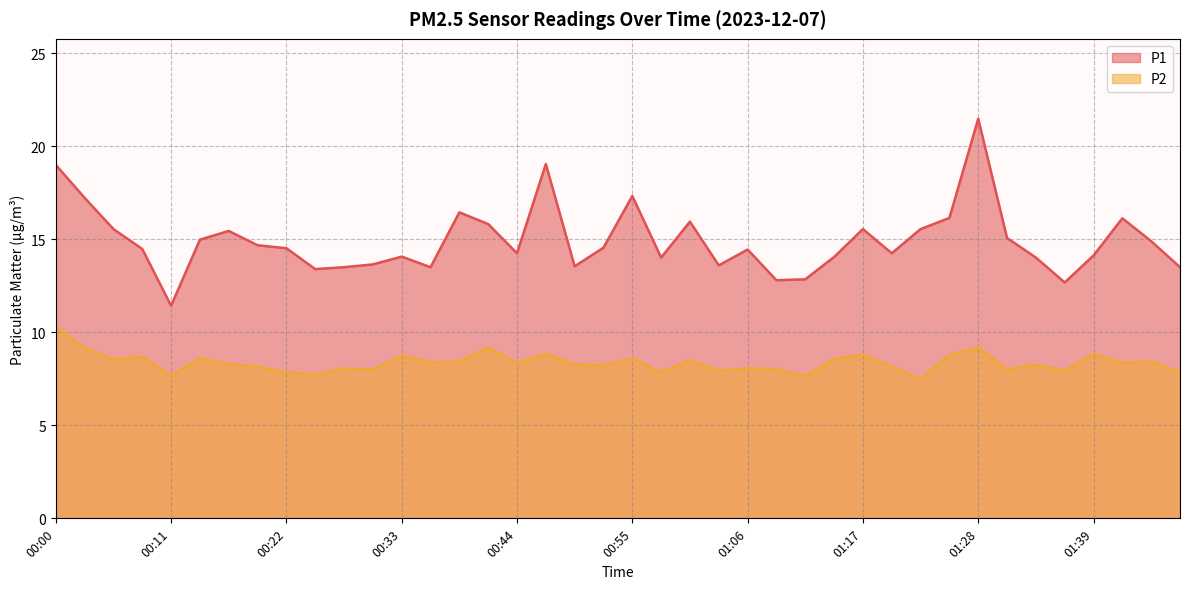

Between 01:20 and 01:25, which series saw the biggest shift?

P1